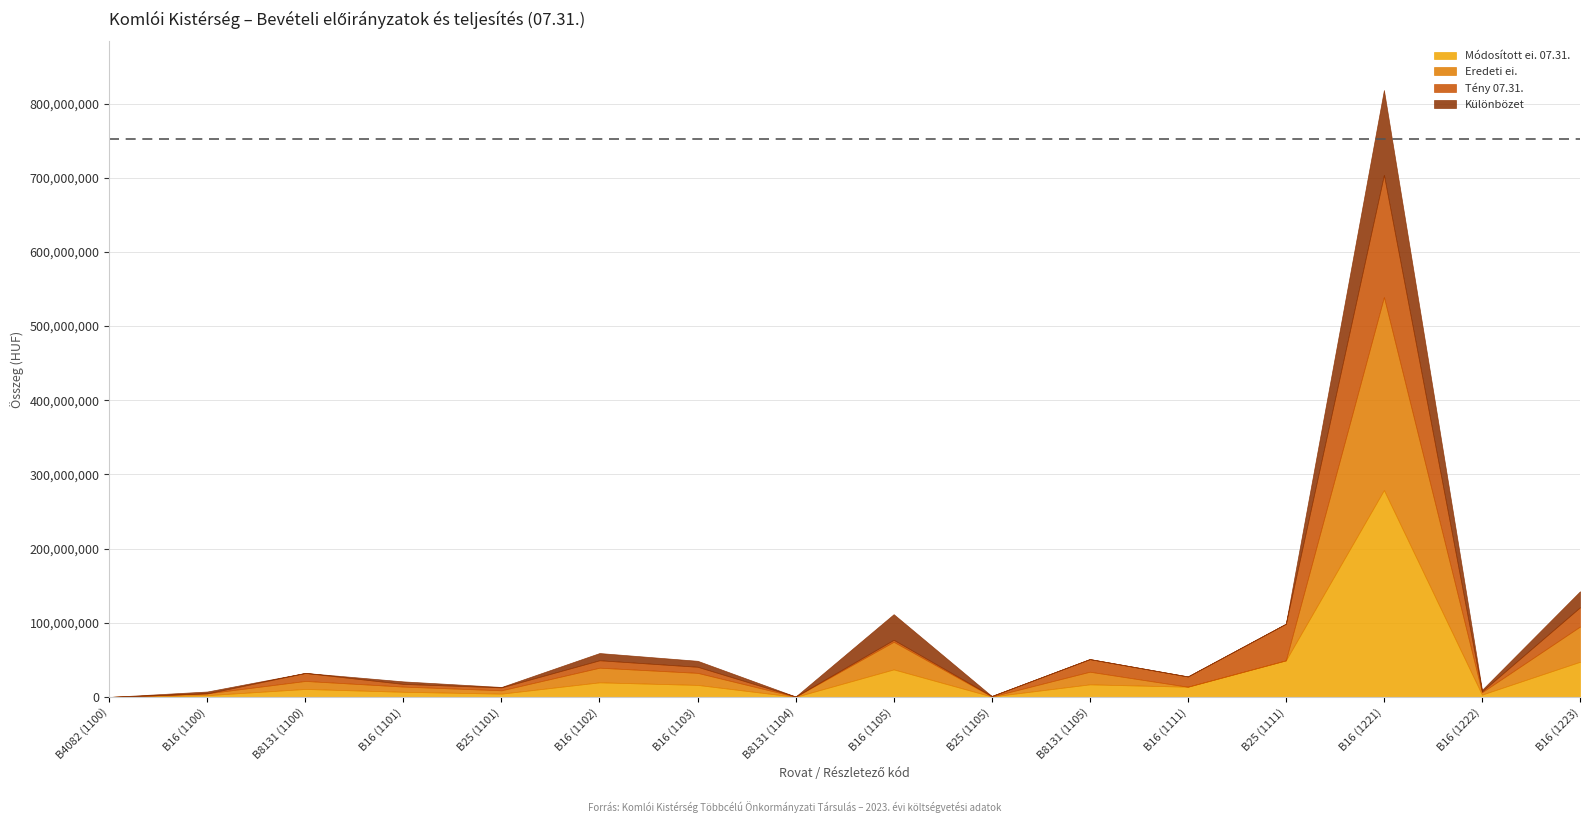

At which category does Módosított ei. 07.31. reach its first local valley?

B25 (1101)